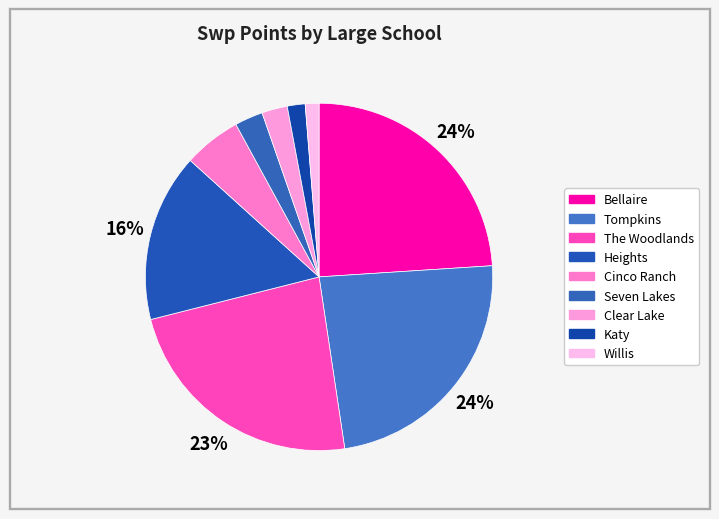

Count the number of slices in the pie.

9